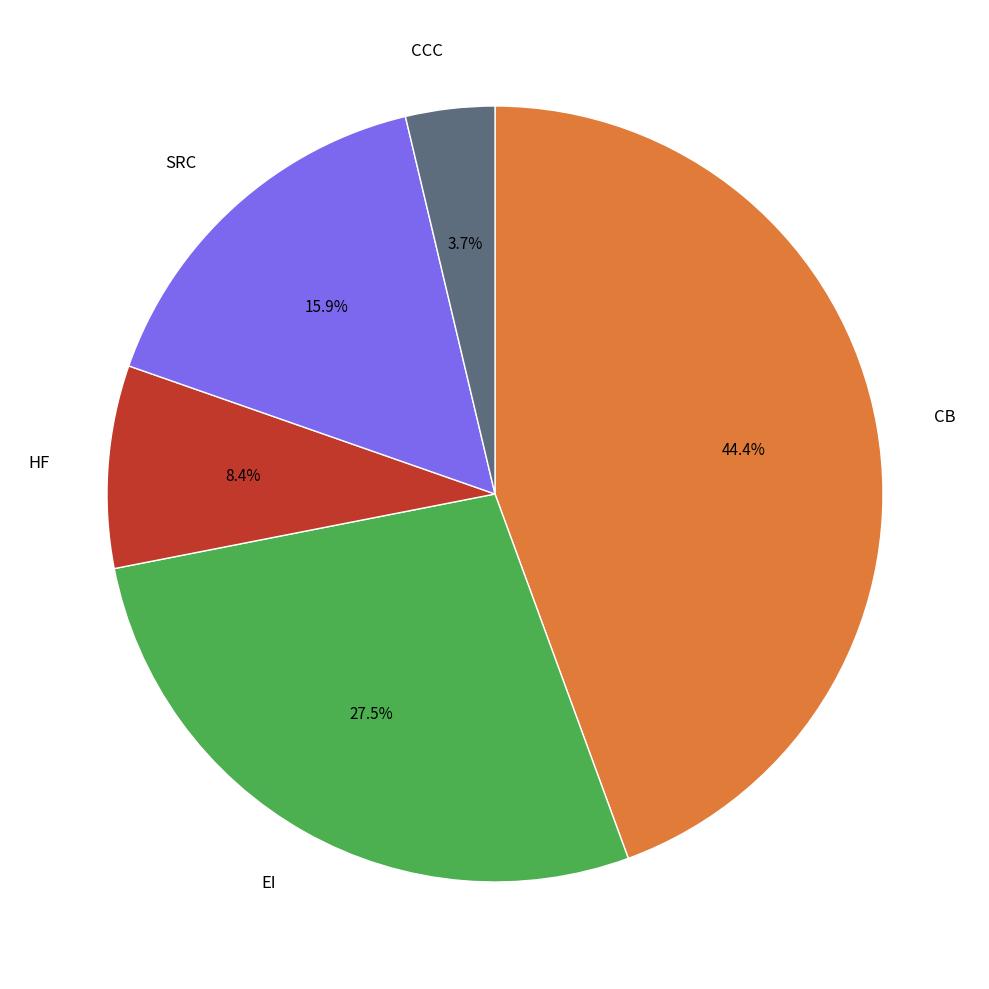

Is there a majority slice in this chart?

No